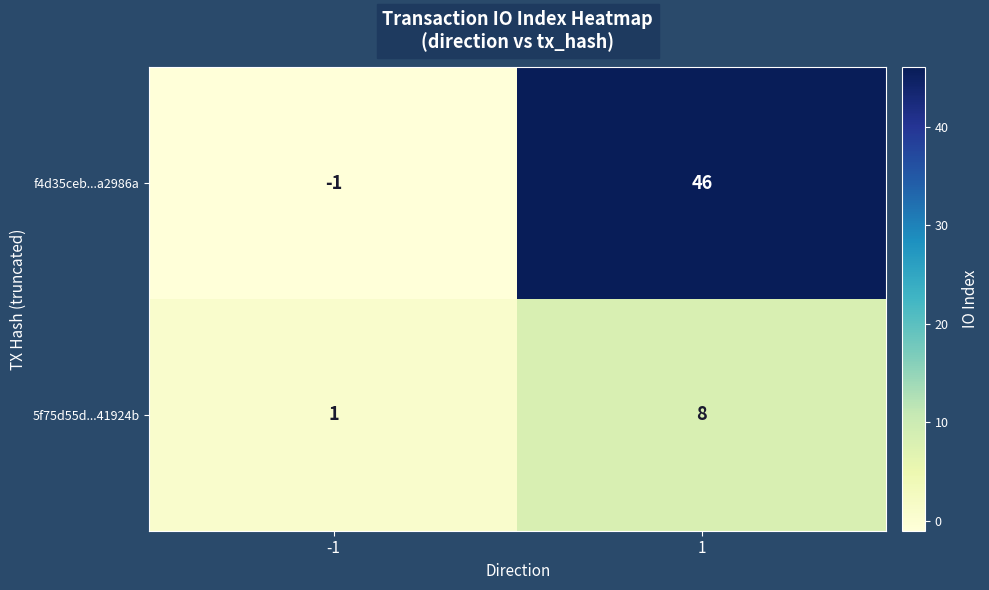

What is the total value across all series at 1?

54